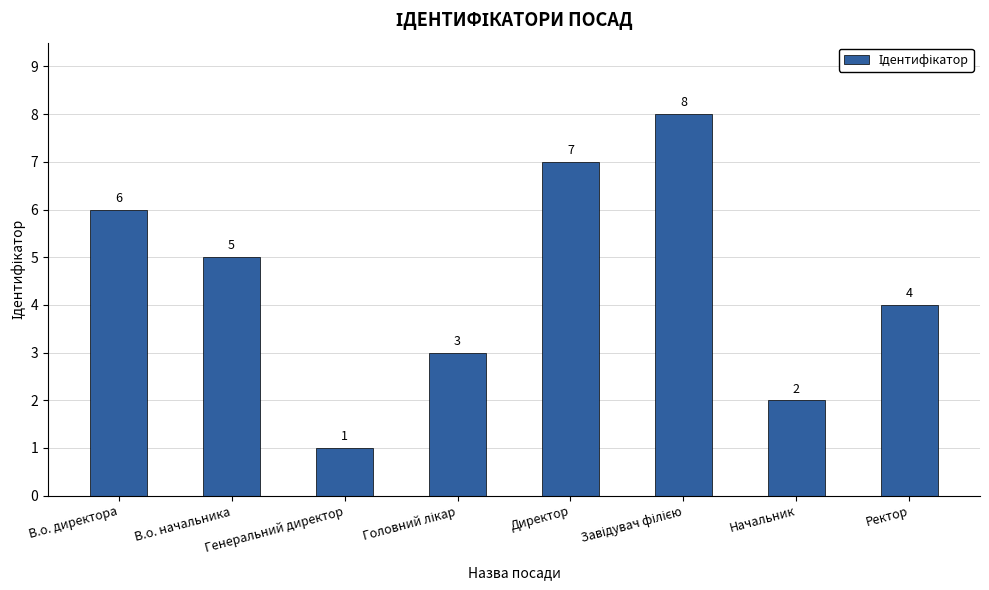

What is the greatest value displayed?

8